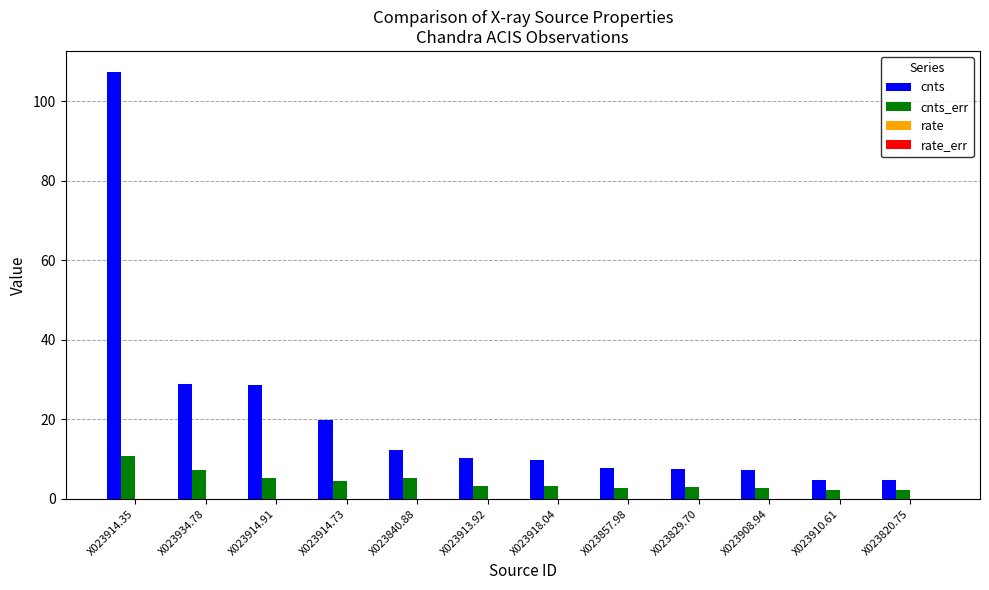

Which category has the highest value across all series?

X023914.35